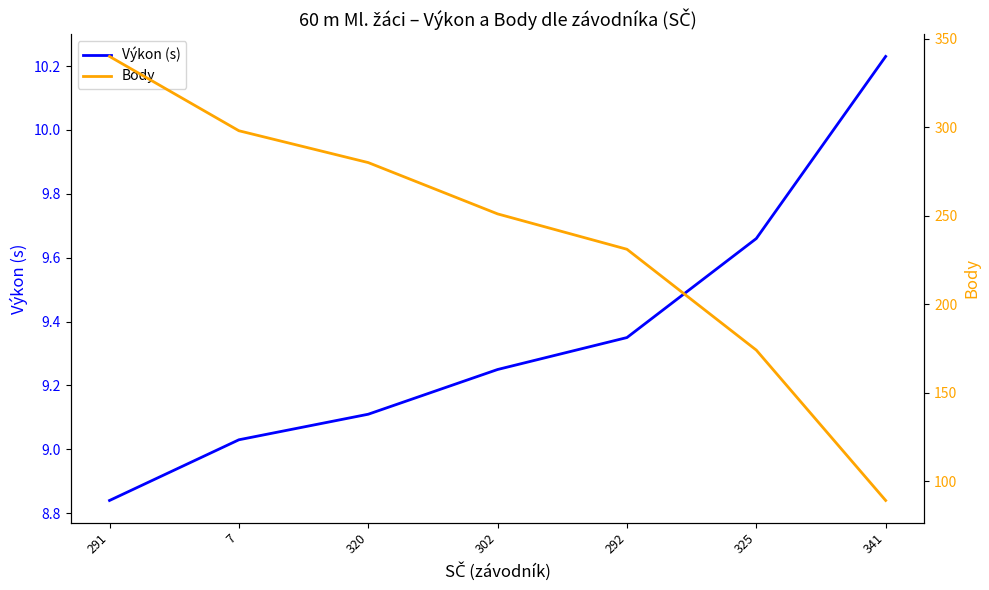

What is the difference between the second highest and second lowest values in the Výkon (s) series?

0.6